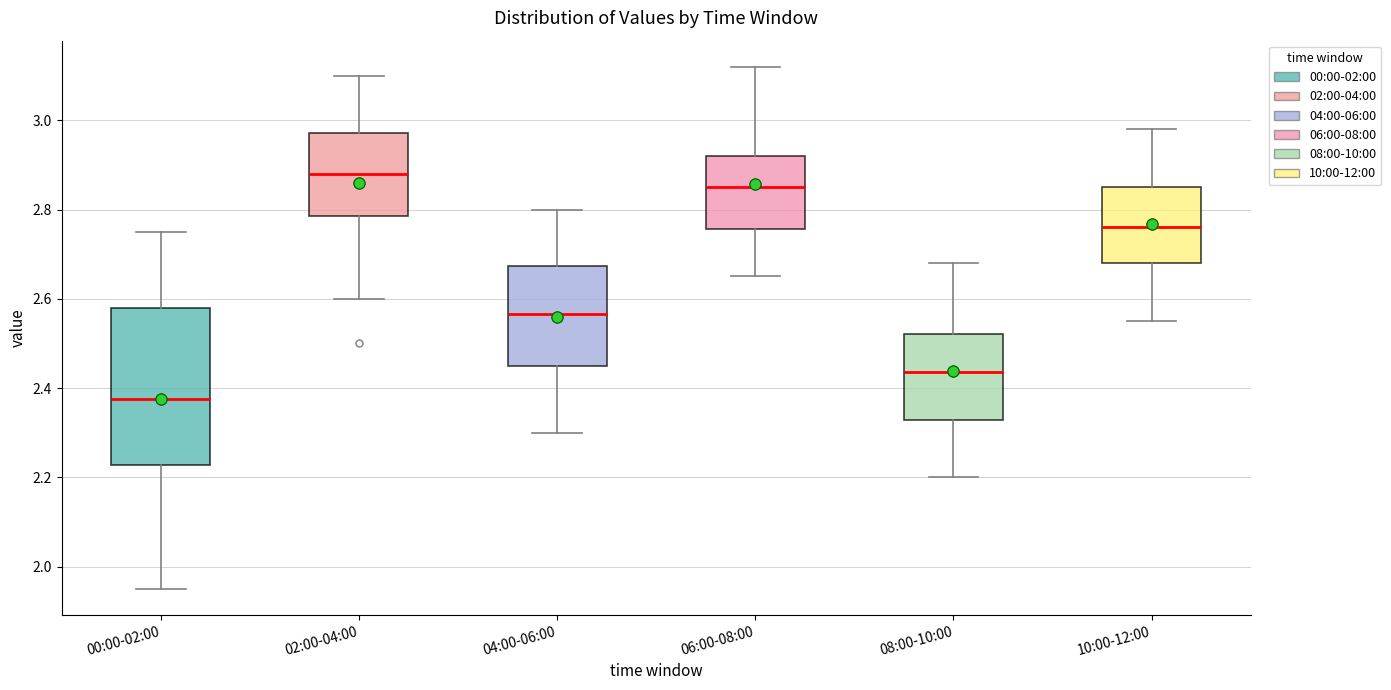

Reading left to right, read every box against the y-axis: the position of its median line, the range the box covers, and the ends of its whiskers. The values are not printed on the chart, so give them approximately, as read against the axis.

00:00-02:00: median 2.38, box 2.22 to 2.58, whiskers 1.96 to 2.76
02:00-04:00: median 2.88, box 2.78 to 2.98, whiskers 2.60 to 3.10
04:00-06:00: median 2.56, box 2.46 to 2.68, whiskers 2.30 to 2.80
06:00-08:00: median 2.86, box 2.76 to 2.92, whiskers 2.66 to 3.12
08:00-10:00: median 2.44, box 2.32 to 2.52, whiskers 2.20 to 2.68
10:00-12:00: median 2.76, box 2.68 to 2.86, whiskers 2.56 to 2.98